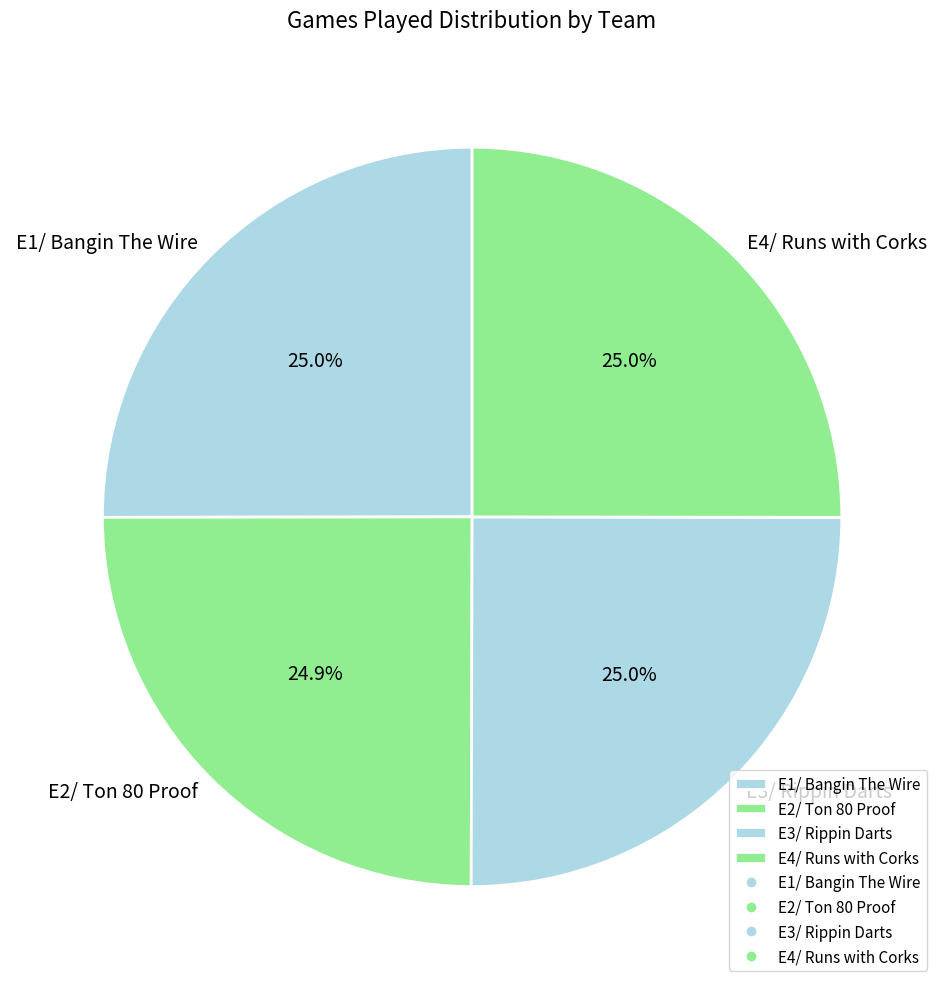

How much of the chart is everything except E1/ Bangin The Wire?

75.0%